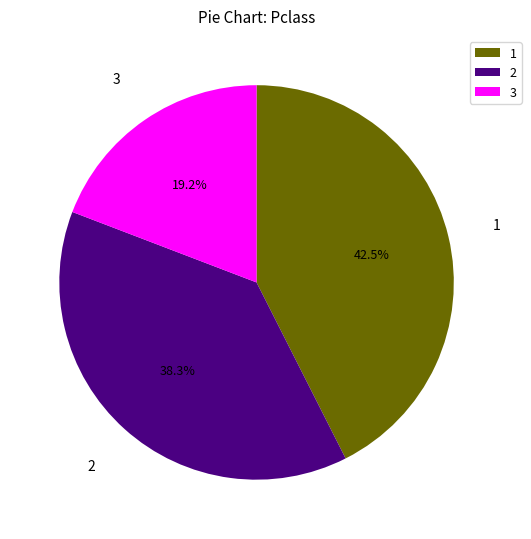

Combined, do 1 and 2 account for over 50%?

Yes